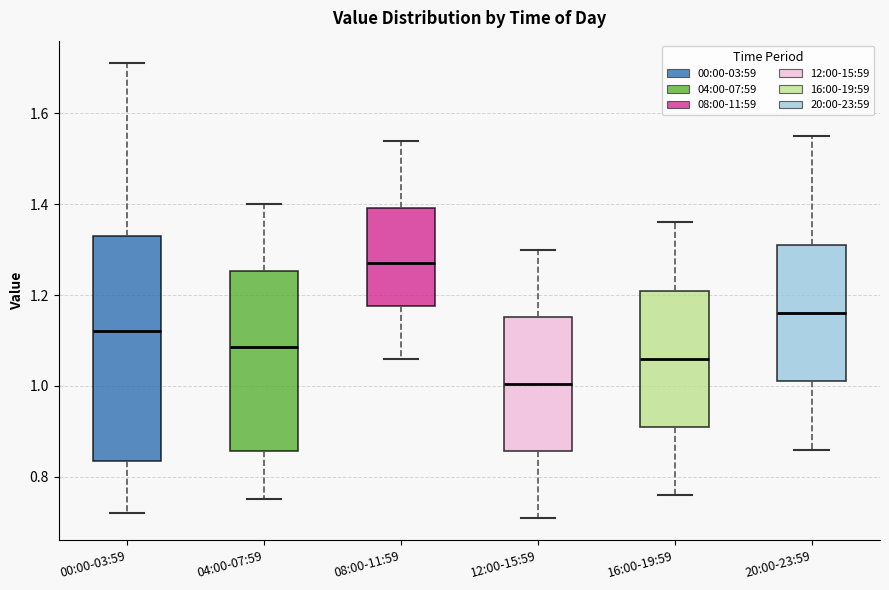

Reading left to right, read every box against the y-axis: the position of its median line, the range the box covers, and the ends of its whiskers. The values are not printed on the chart, so give them approximately, as read against the axis.

00:00-03:59: median 1.12, box 0.84 to 1.34, whiskers 0.72 to 1.72
04:00-07:59: median 1.08, box 0.86 to 1.26, whiskers 0.76 to 1.40
08:00-11:59: median 1.28, box 1.18 to 1.40, whiskers 1.06 to 1.54
12:00-15:59: median 1.00, box 0.86 to 1.16, whiskers 0.72 to 1.30
16:00-19:59: median 1.06, box 0.92 to 1.22, whiskers 0.76 to 1.36
20:00-23:59: median 1.16, box 1.02 to 1.32, whiskers 0.86 to 1.56